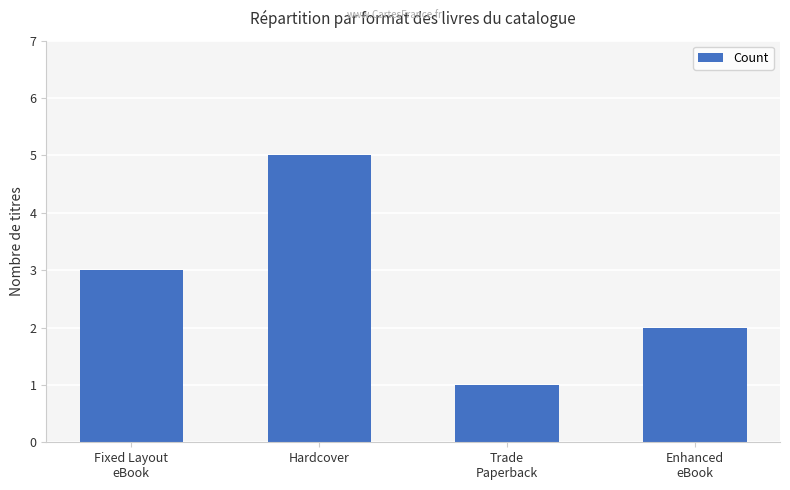

The chart shows a value of 0 at Trade
Paperback. True or false?

False